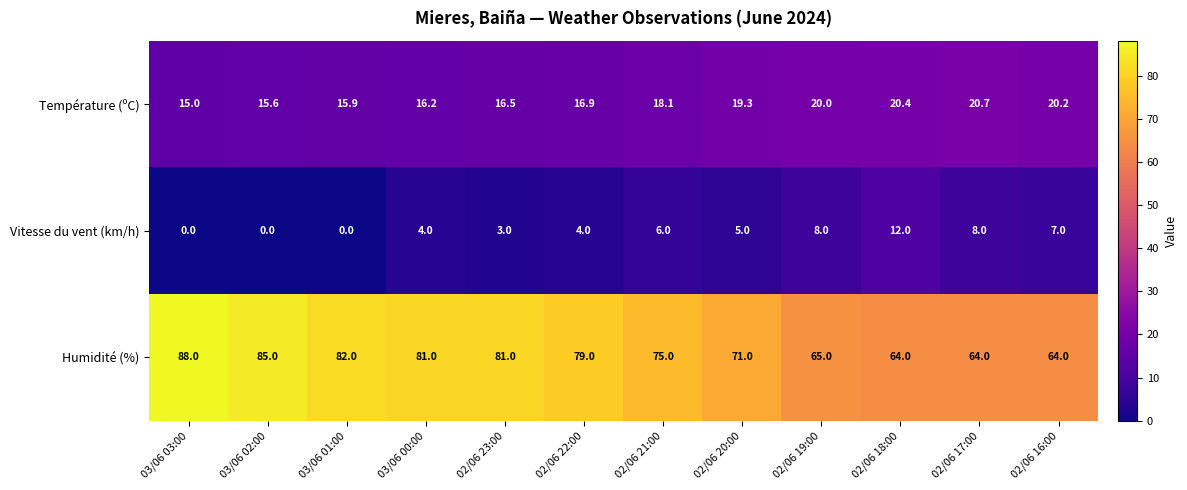

What is the difference between the maximum and minimum values in the Vitesse du vent (km/h) series?

12.0